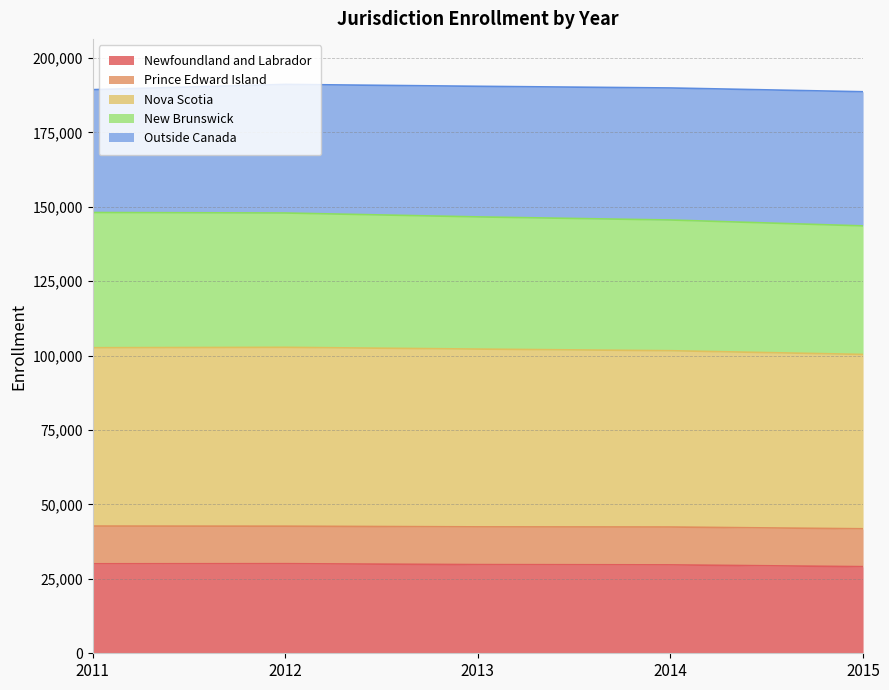

What is the minimum value for Newfoundland and Labrador?

29100